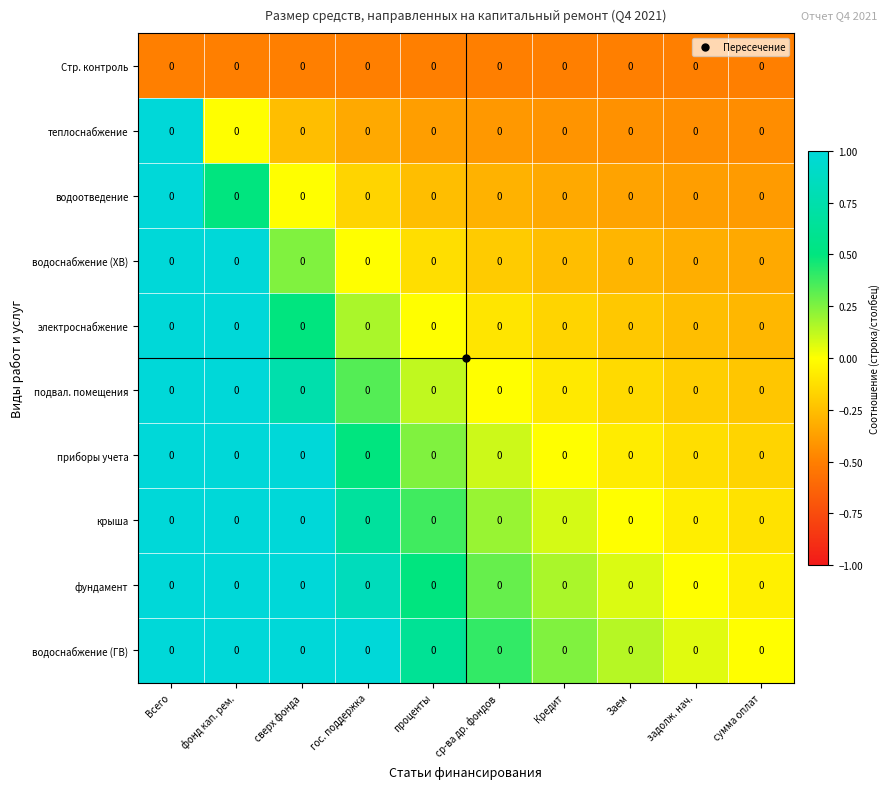

Which series has the largest total across all categories?

водоснабжение (ГВ)